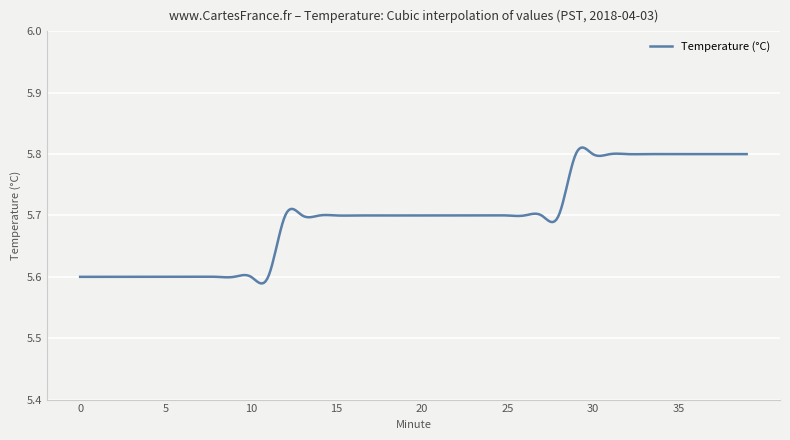

List the labels in order of value, smallest first.

0, 1, 2, 3, 4, 5, 6, 7, 8, 9, 10, 11, 12, 13, 14, 15, 16, 17, 18, 19, 20, 21, 22, 23, 24, 25, 26, 27, 28, 29, 30, 31, 32, 33, 34, 35, 36, 37, 38, 39